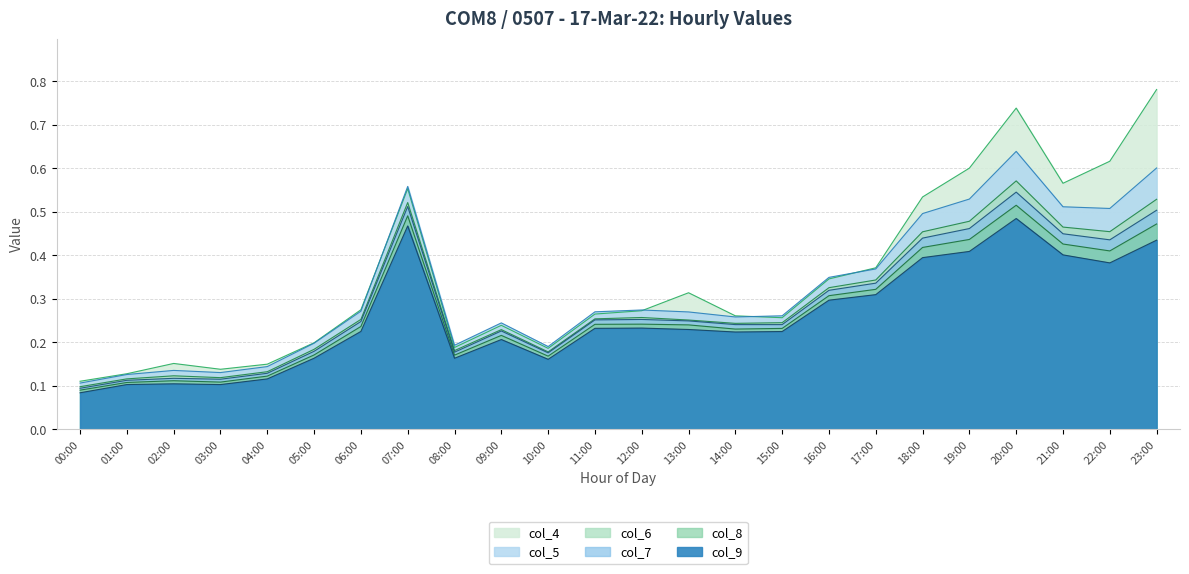

How many lines are shown in the chart?

6